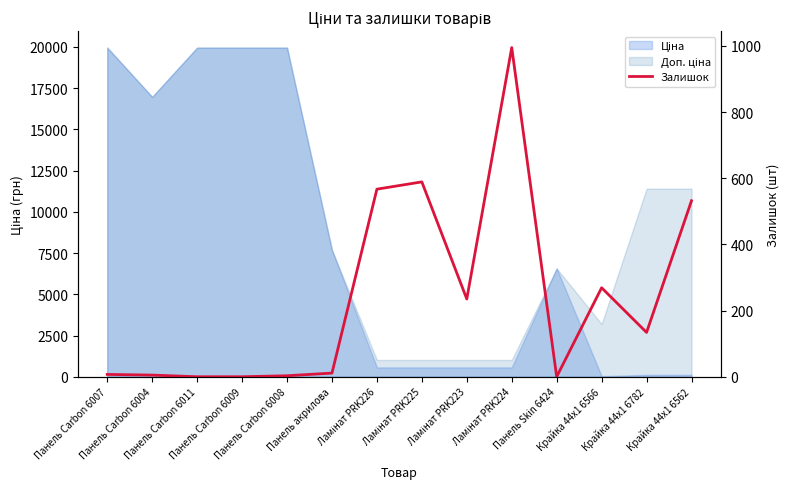

Where is the data nearest to the value 497?

Крайка 44x1 6562